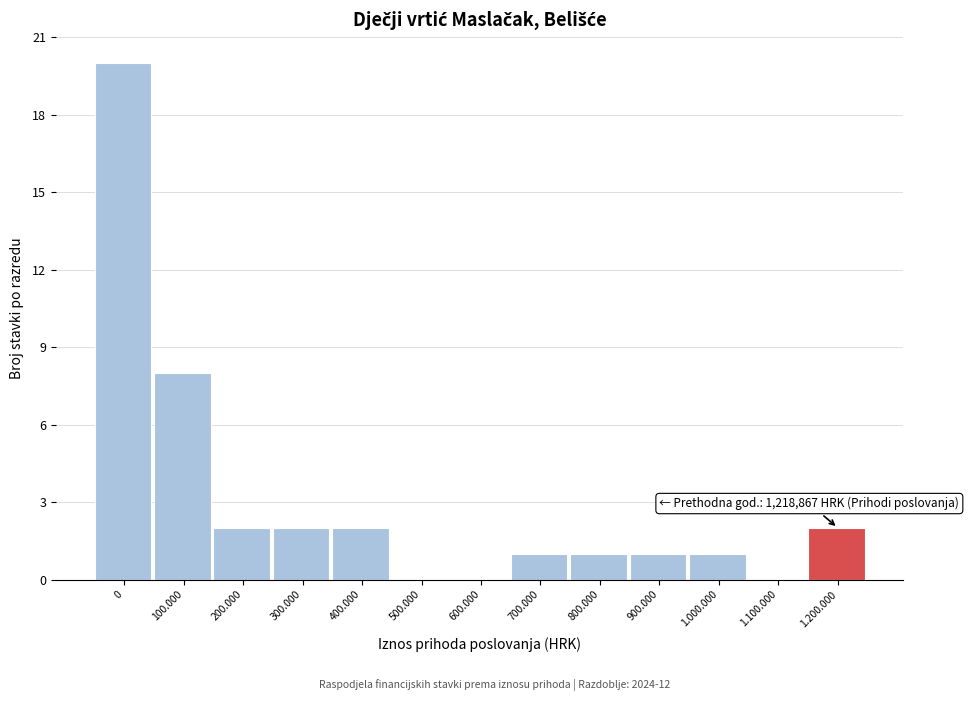

Reading left to right, transcribe all the data shown in this chart.

0=20	100.000=8	200.000=2	300.000=2	400.000=2	500.000=0	600.000=0	700.000=1	800.000=1	900.000=1	1.000.000=1	1.100.000=0	1.200.000=2